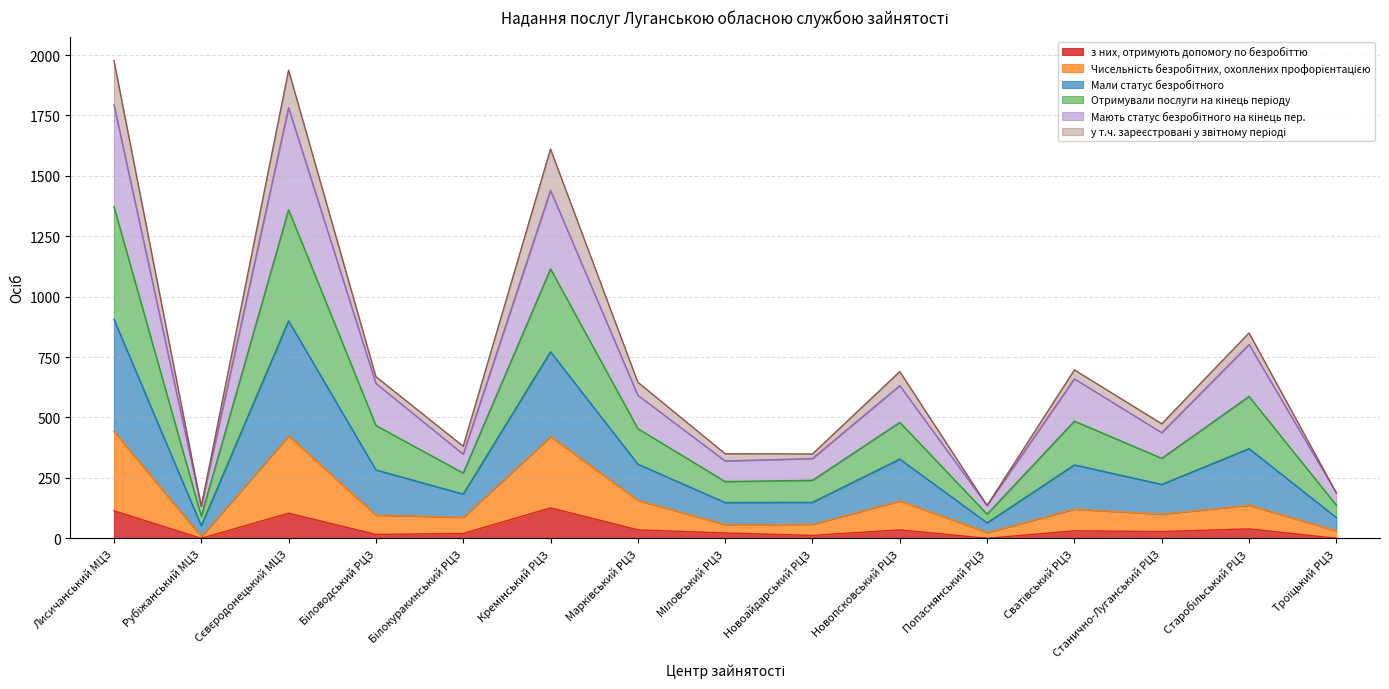

List the labels in order of у т.ч. зареєстровані у звітному періоді value, smallest first.

Рубіжанський МЦЗ, Попаснянський РЦЗ, Троїцький РЦЗ, Міловський РЦЗ, Новоайдарський РЦЗ, Білокуракинський РЦЗ, Станично-Луганський РЦЗ, Біловодський РЦЗ, Сватівський РЦЗ, Марківський РЦЗ, Новопсковський РЦЗ, Старобільський РЦЗ, Кремінський РЦЗ, Сєвєродонецький МЦЗ, Лисичанський МЦЗ